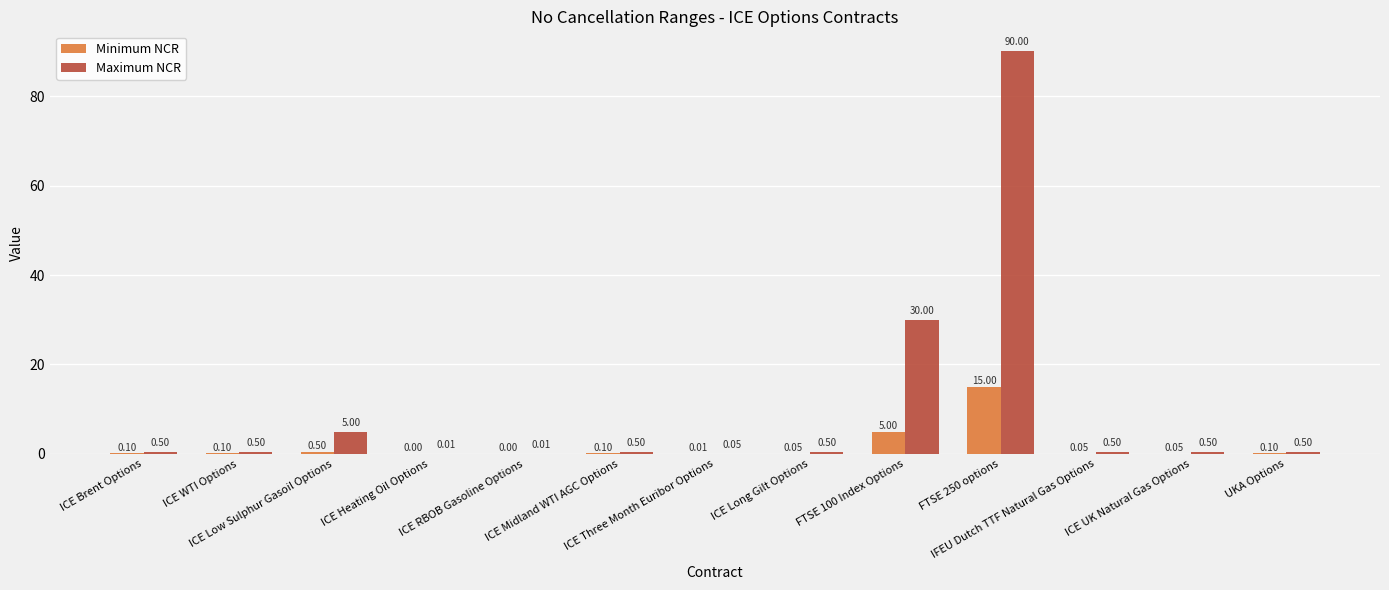

Is the value of Minimum NCR at ICE Three Month Euribor Options greater than the value of Maximum NCR at ICE UK Natural Gas Options?

No